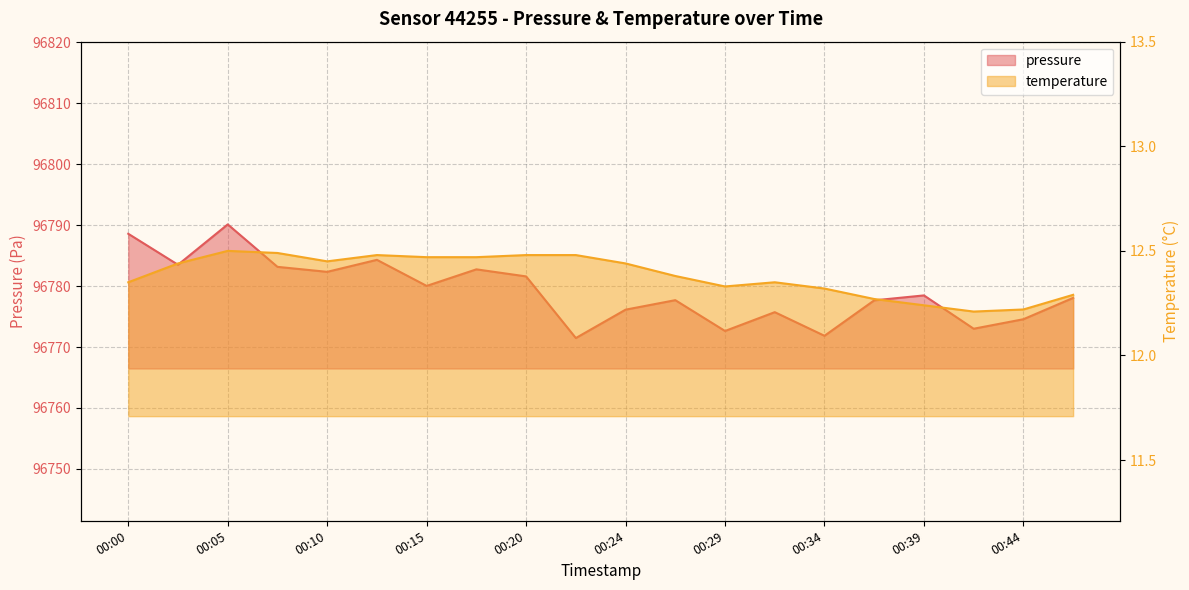

What is the value of the pressure point at the 20th from the left?

96778.1